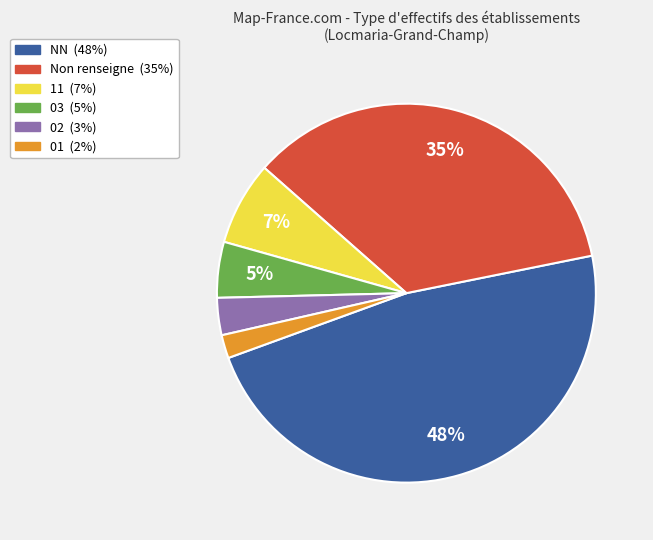

Does any single category account for the majority?

No